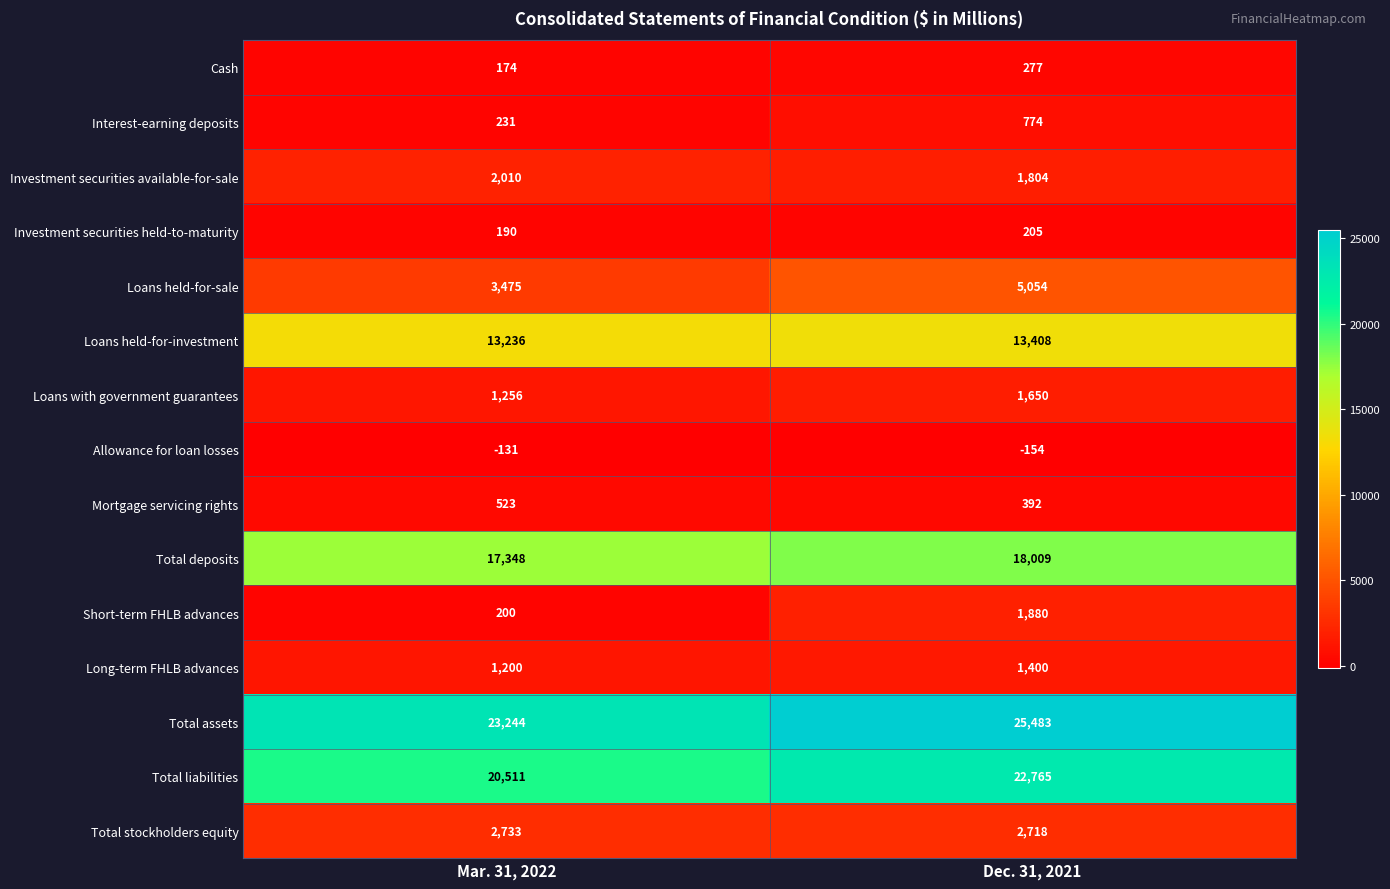

Is it true that Loans with government guarantees equals 644 at Dec. 31, 2021?

False